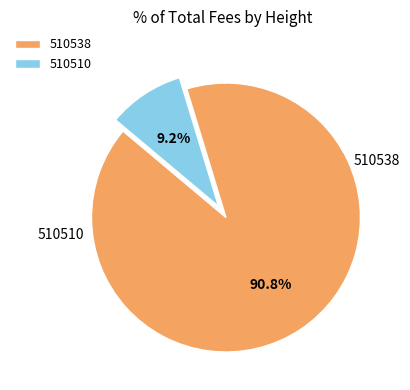

Is the sum of 510510 and 510538 greater than half?

Yes